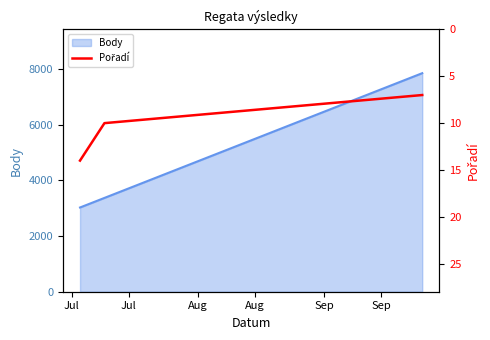

What is the maximum value for Body?

7846